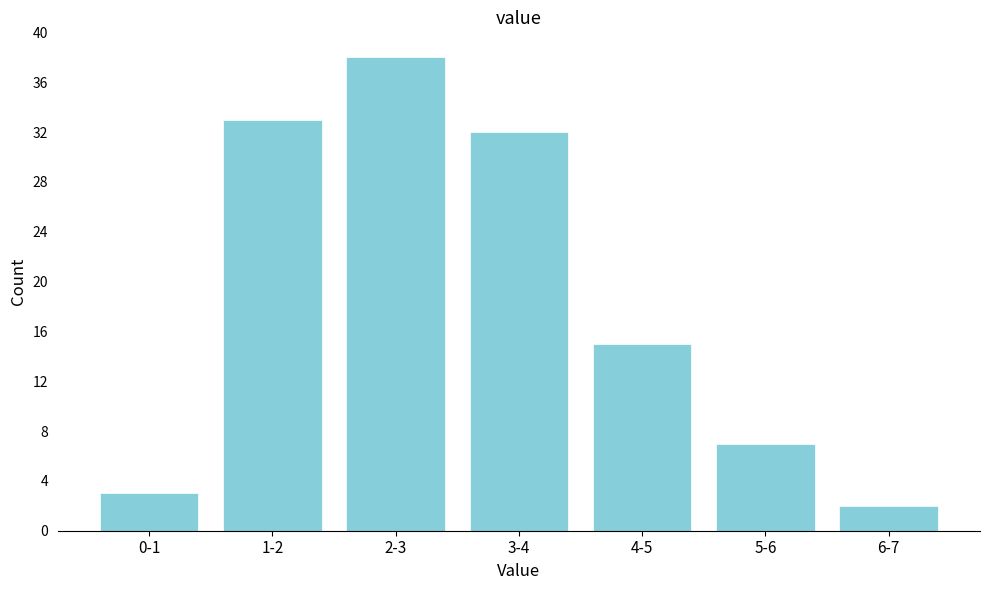

Reading right to left, transcribe all the data shown in this chart.

2	7	15	32	38	33	3